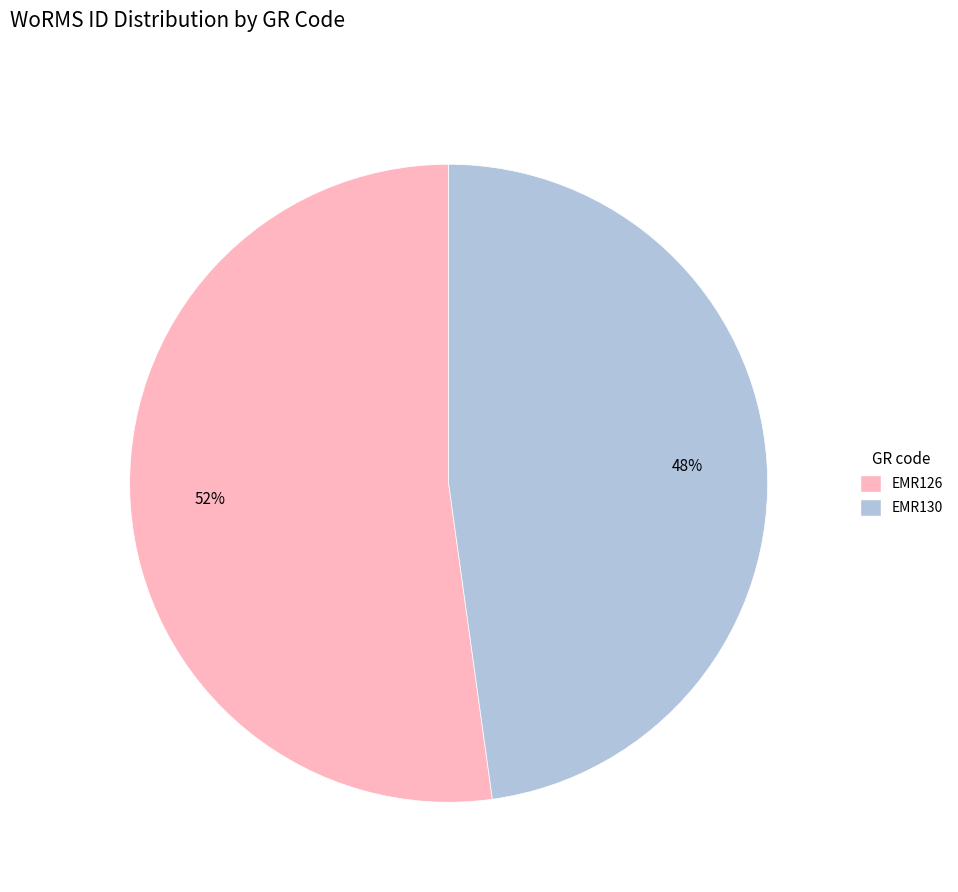

Is EMR126 the majority of the pie?

Yes